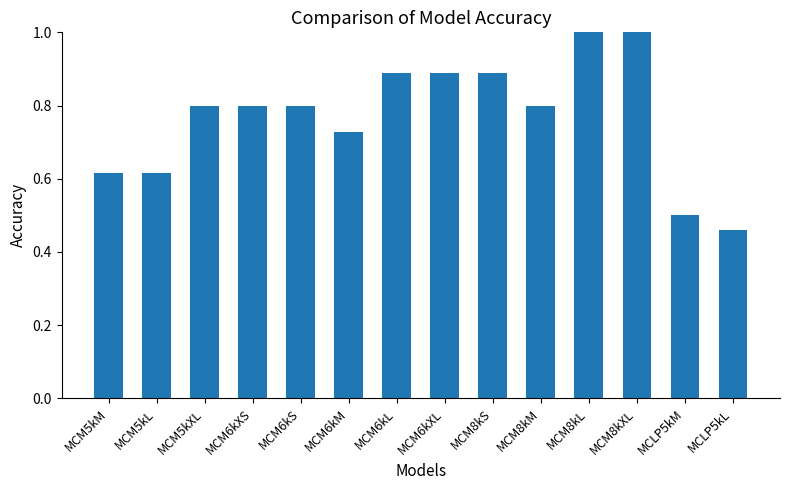

At which category does the chart reach its minimum across all series?

MCLP5kL